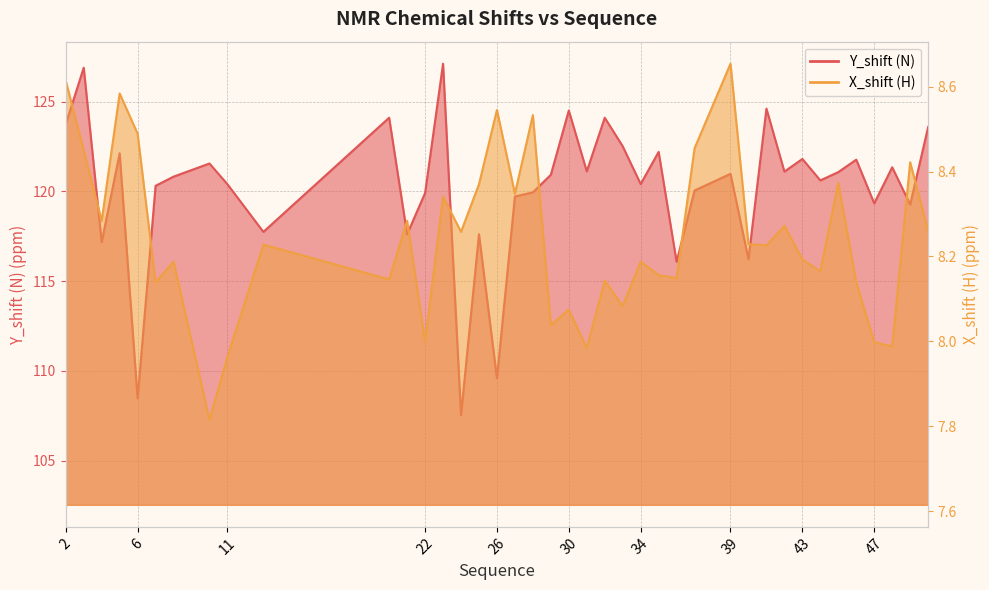

What is the difference between the second highest and minimum values in the Y_shift (N) series?

19.4